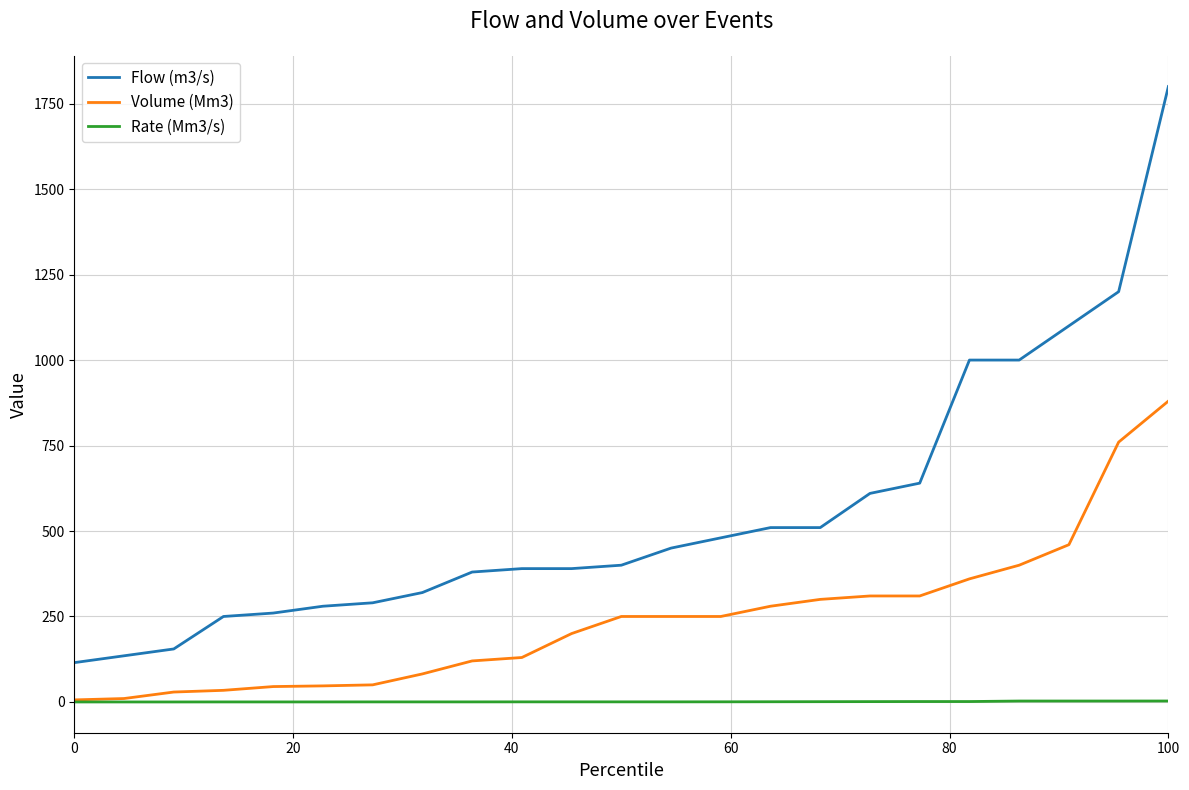

True or false: Volume (Mm3) and Flow (m3/s) cross at least once.

False